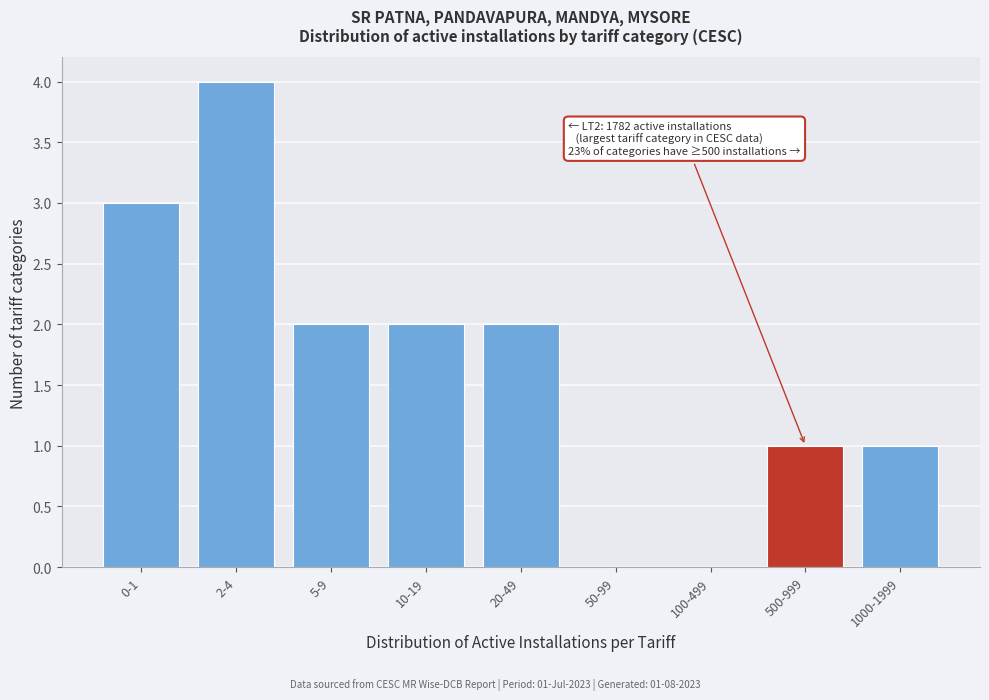

Reading left to right, list all the values displayed in this chart.

0-1=3	2-4=4	5-9=2	10-19=2	20-49=2	50-99=0	100-499=0	500-999=1	1000-1999=1